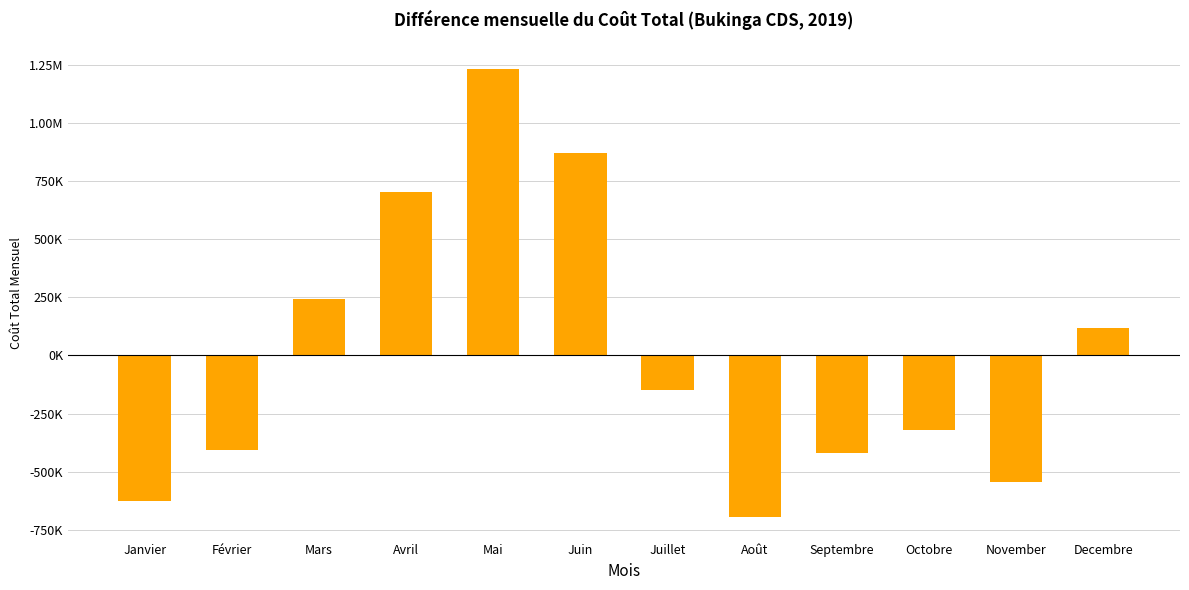

Read the value at Octobre.

-320381